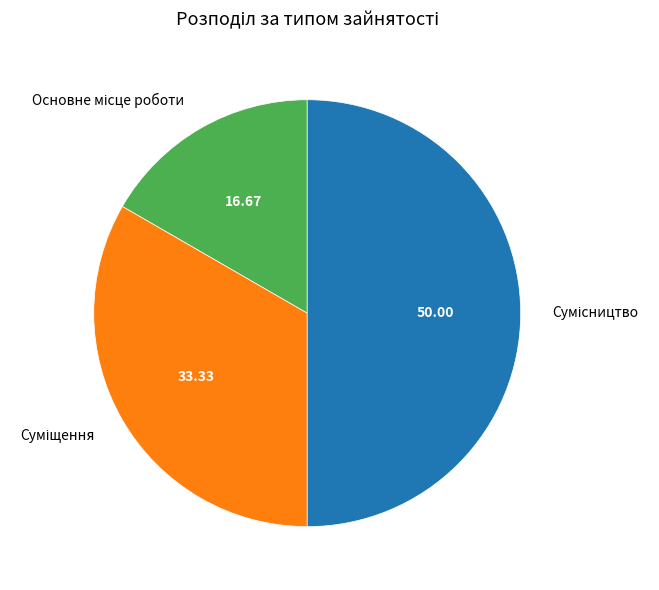

Count the number of slices in the pie.

3